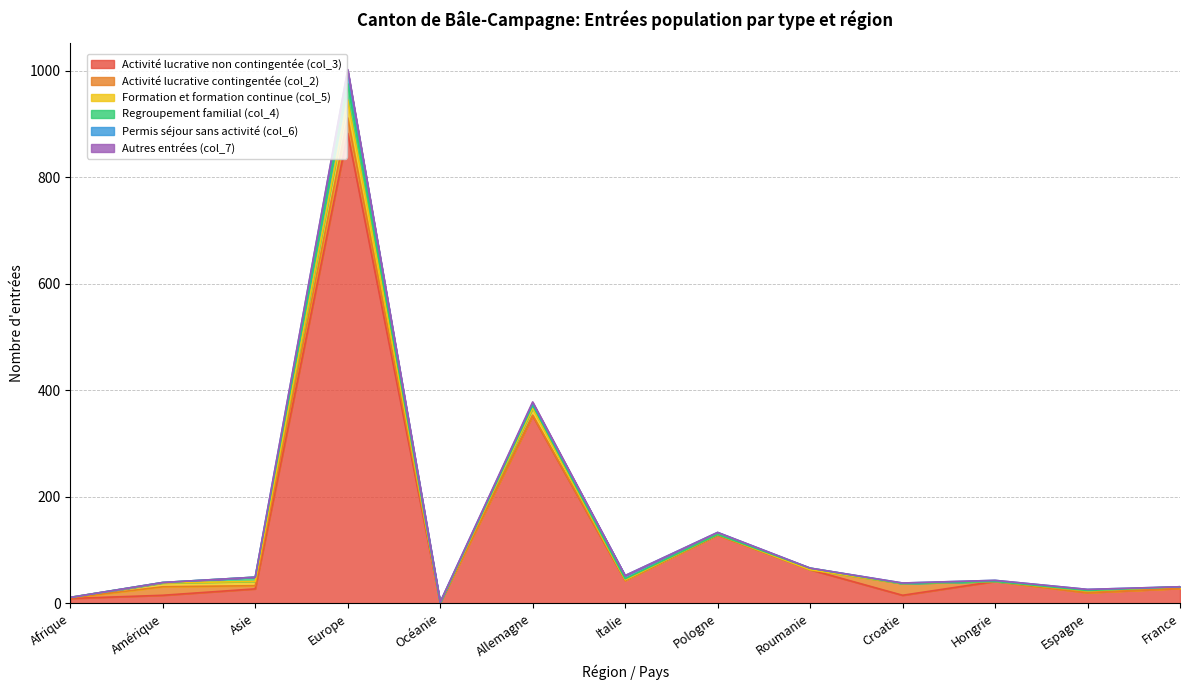

In Activité lucrative non contingentée (col_3), how many points are lower than both neighbors (excluding endpoints)?

4